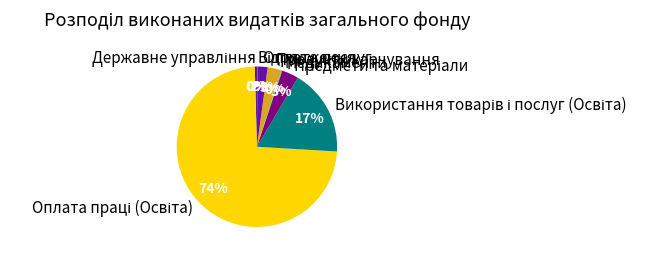

To the nearest percent, what is the combined percentage of Продукти харчування and Оплата послуг?

5%